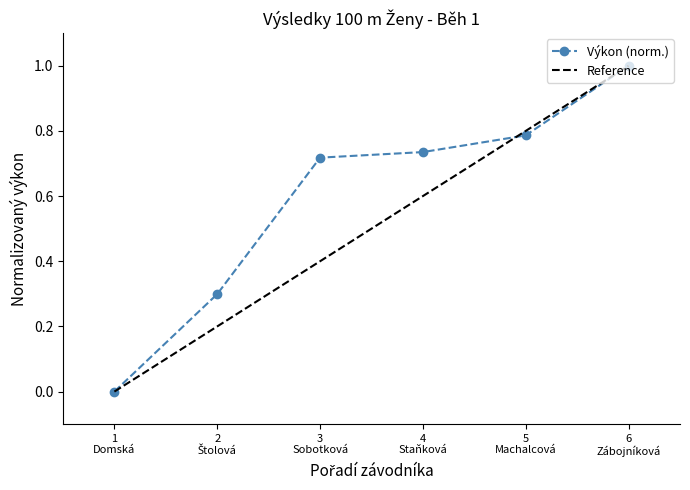

True or false: Výkon (norm.) has more than 2 points higher than both neighbors.

False